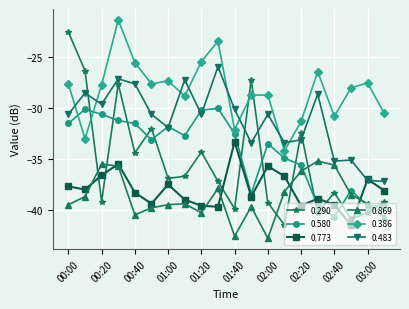

How many times do 0.290 and 0.386 cross each other?

3